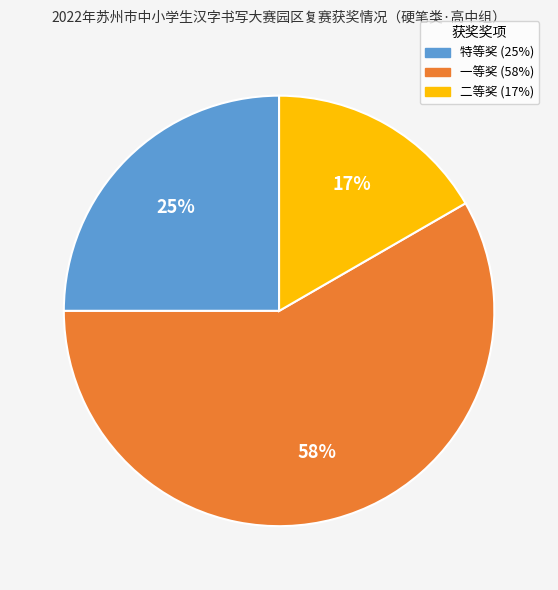

What percentage is the 一等奖 slice, to the nearest percent?

58%